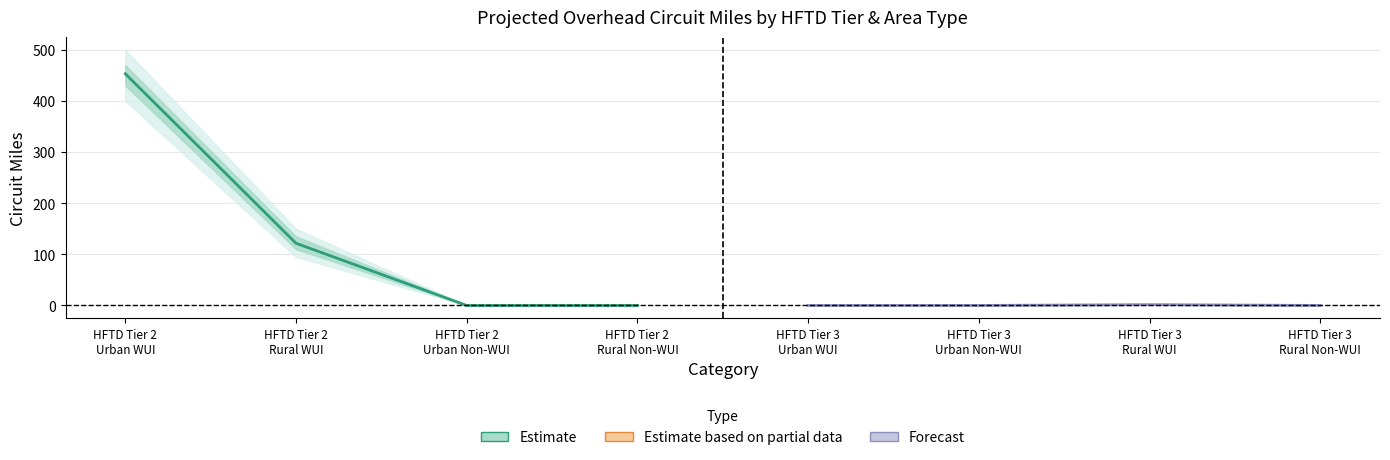

Is it true that Estimate equals 121.6 at HFTD Tier 2
Rural WUI?

True